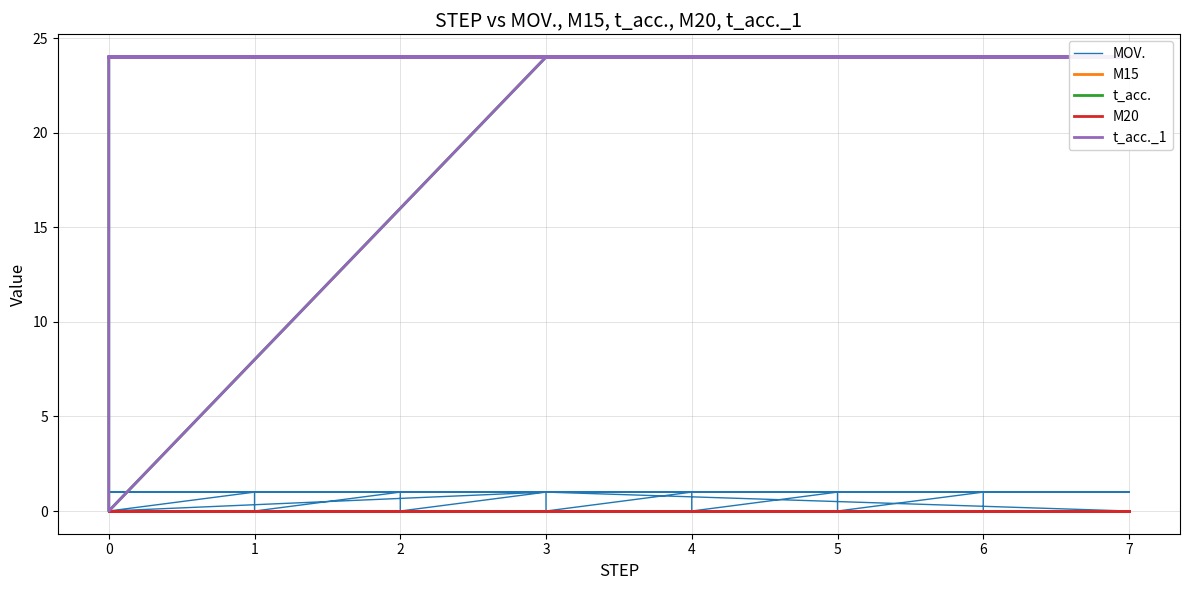

Is this an area chart (filled region under the line)?

No